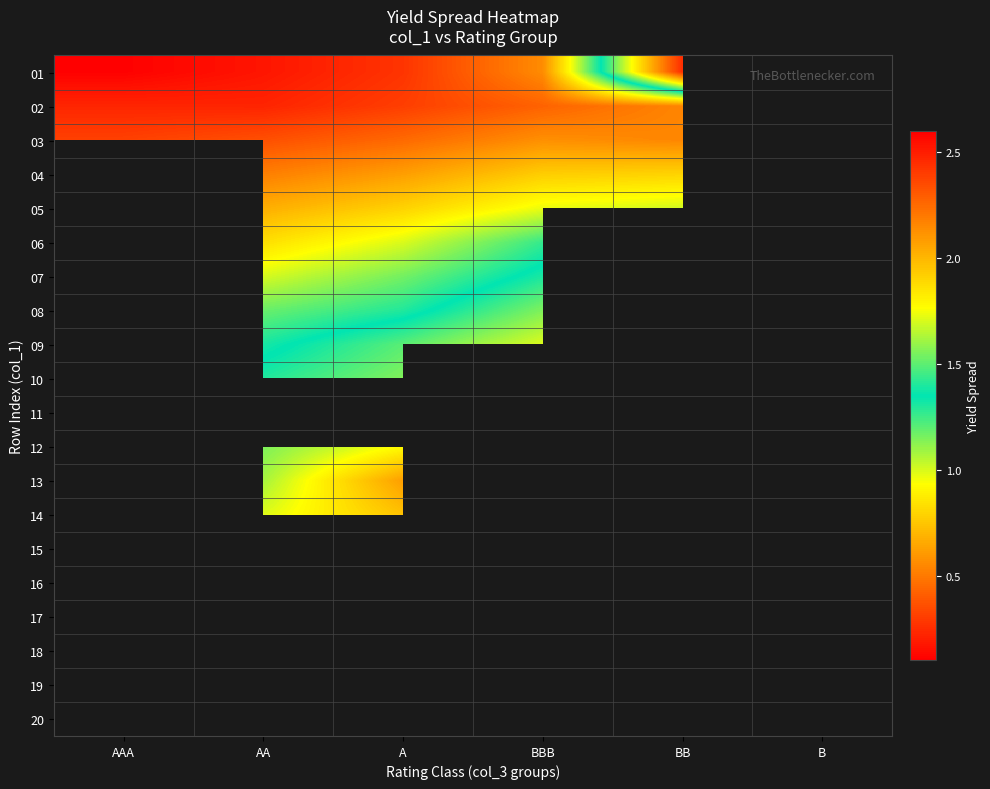

What is the maximum value shown in the chart?

2.6